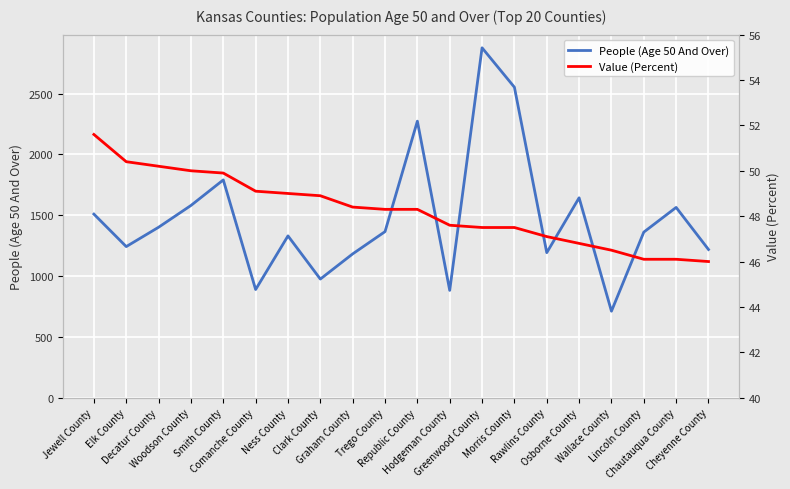

The value of People (Age 50 And Over) at Morris County is 2552.0. True or false?

True